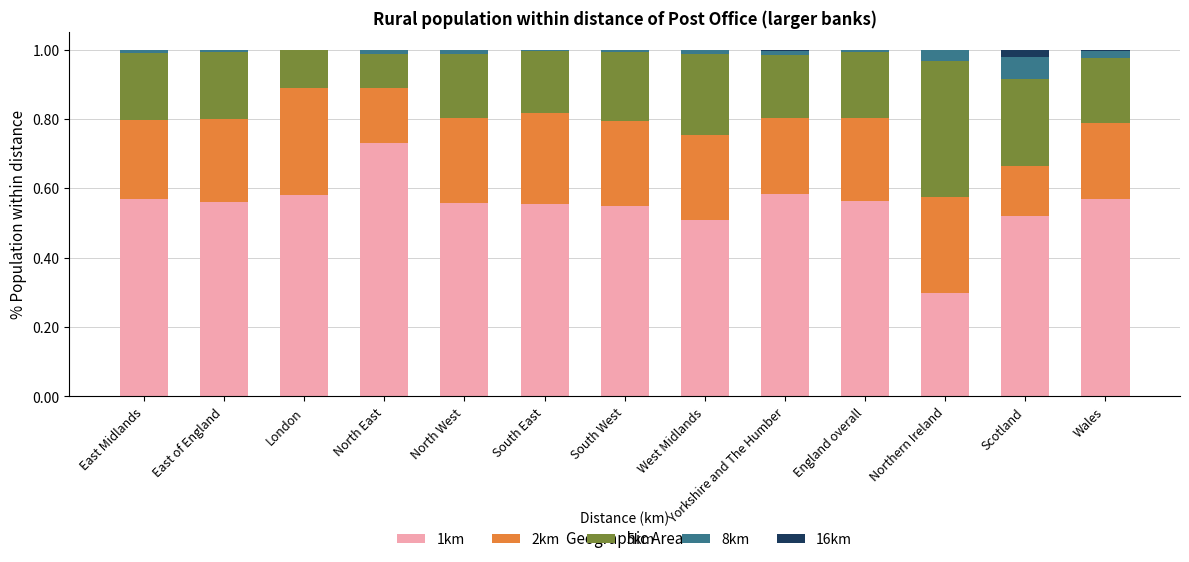

What is the sum of all 1km values?

7.1